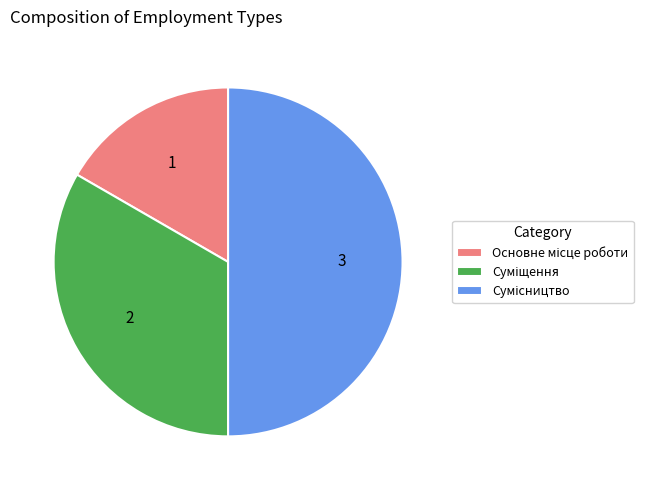

Is it true that Суміщення is 33% of the pie?

True